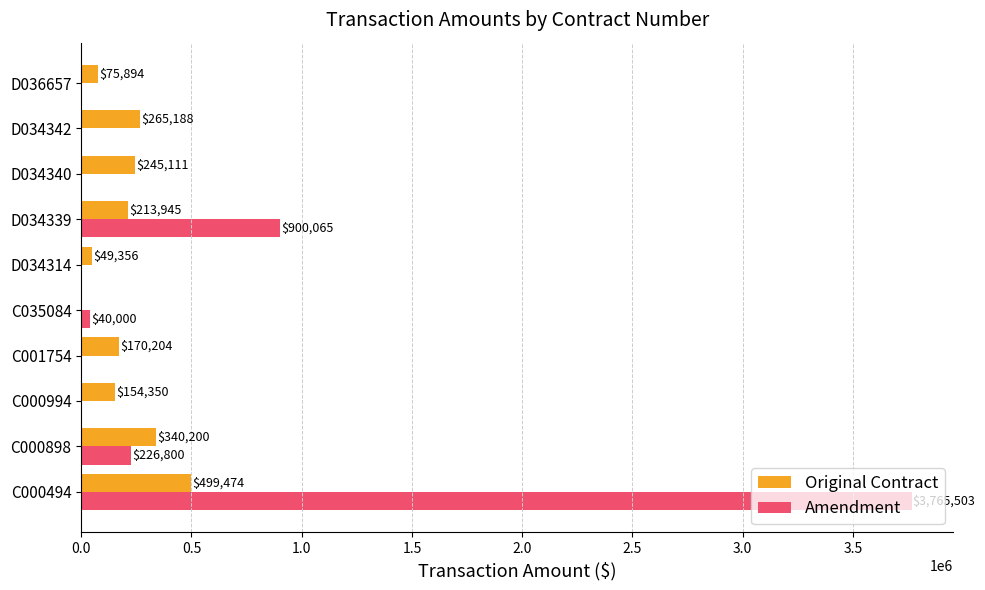

What is the approximate value of Original Contract at C000898?

340200.0